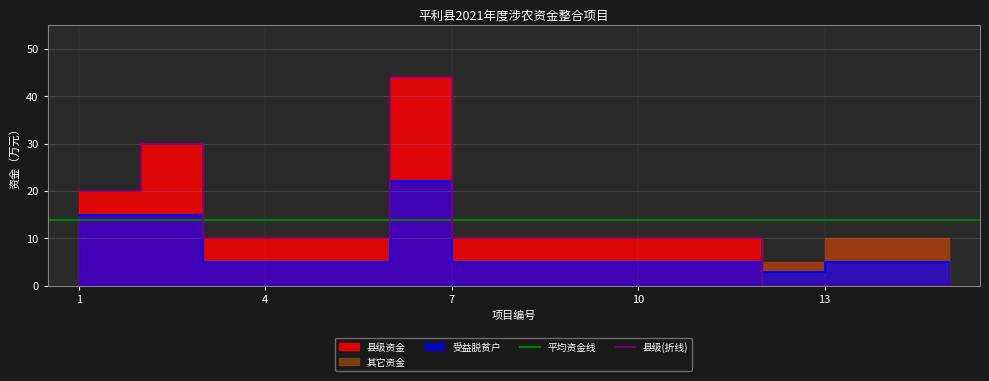

How many values in the 受益脱贫户 series are below 5?

1